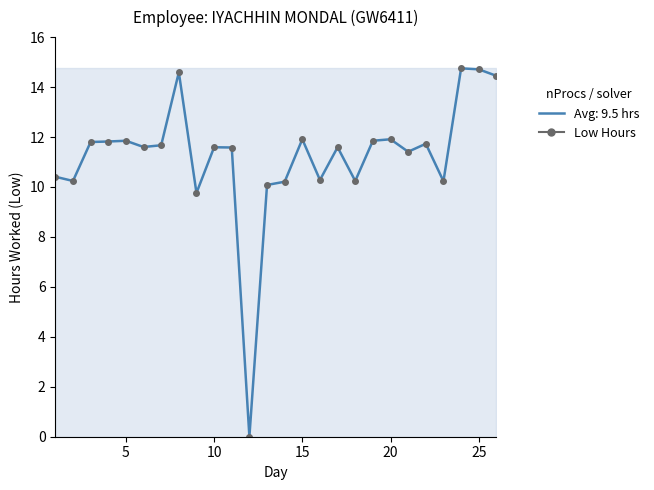

True or false: there are more than 1 points higher than both neighbors.

True